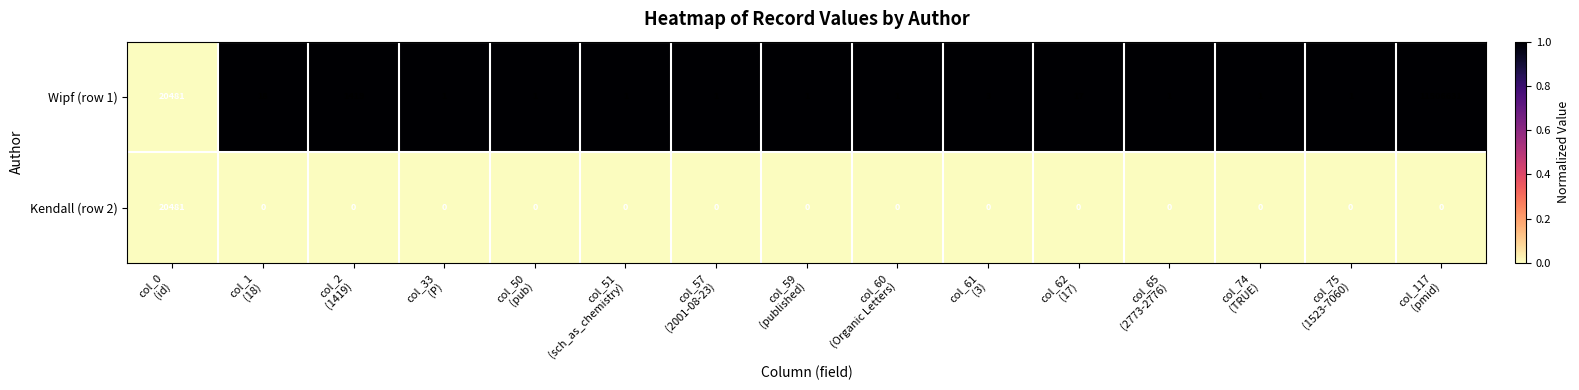

Reading left to right, what are all the values shown in this chart?

Wipf (row 1): 20481	18	1419	1	1	1	1	1	1	3	17	1	1	1	11506631
Kendall (row 2): 20481	0	0	0	0	0	0	0	0	0	0	0	0	0	0